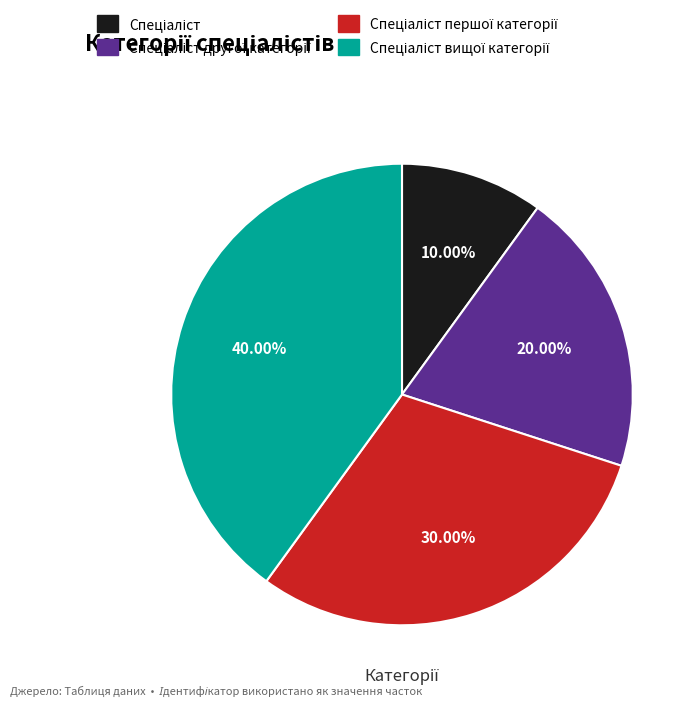

To the nearest percent, what is the difference between the largest and smallest slice percentages?

30%